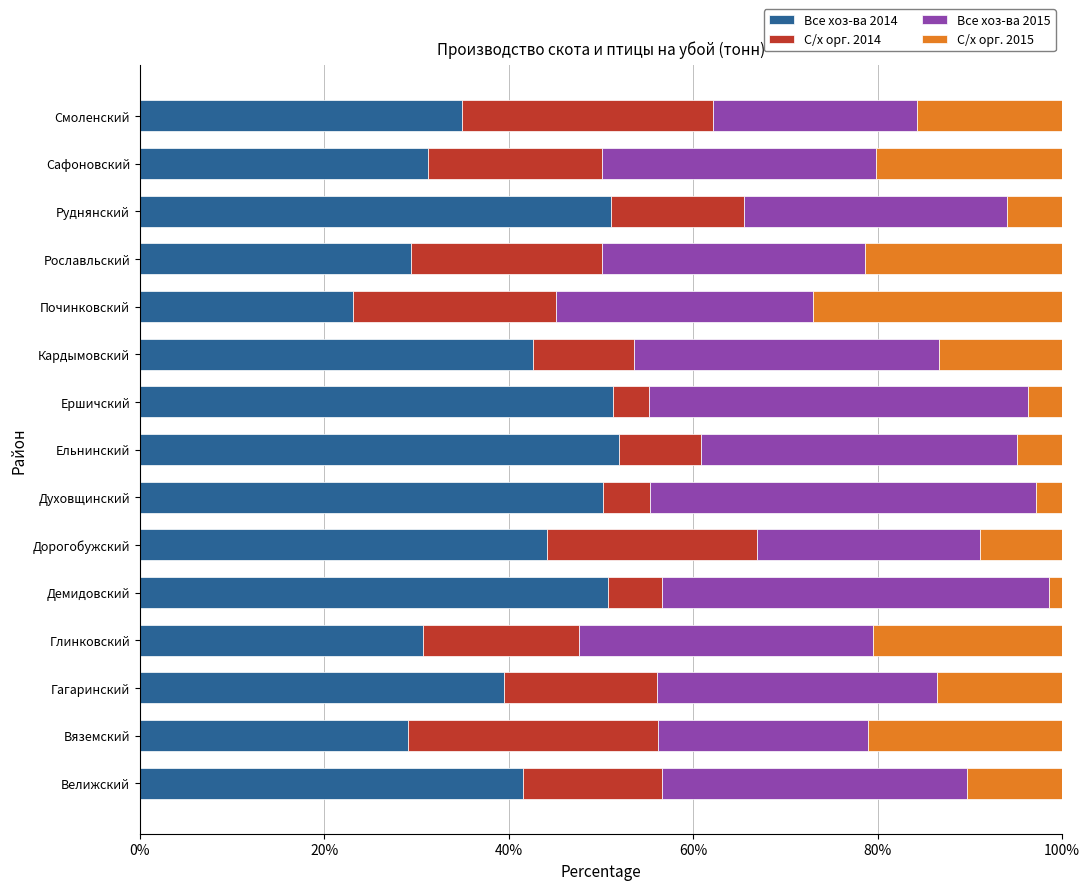

What is the lowest value of the Все хоз-ва 2014 series?

23.1